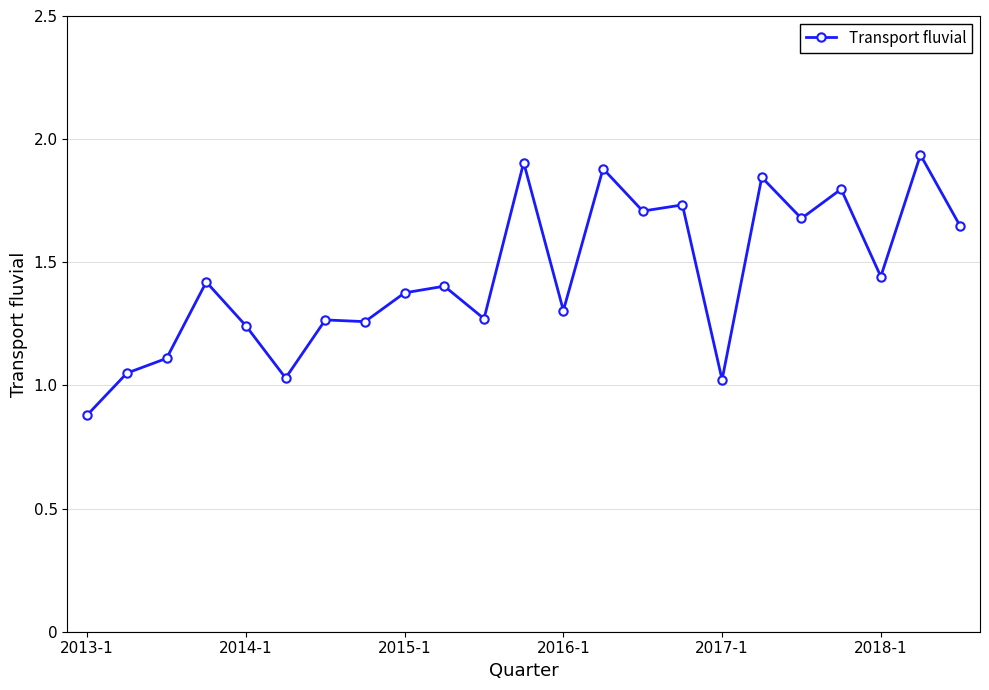

What is the difference between the second highest and second lowest values?

0.9